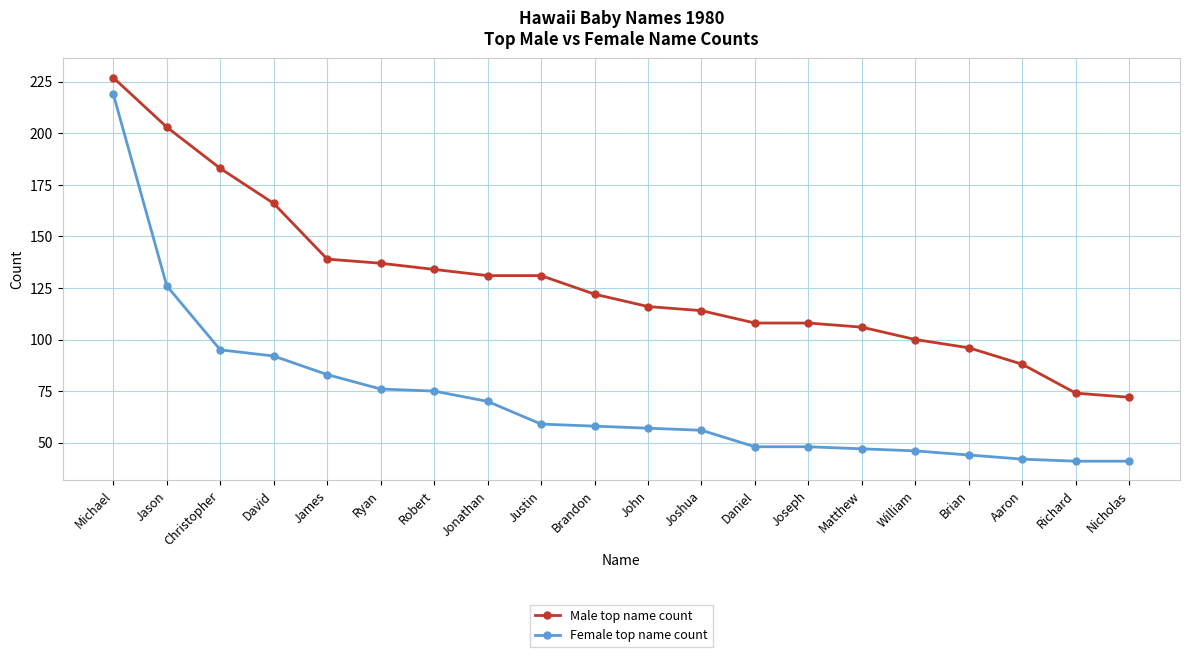

Count the number of data series in this chart.

2